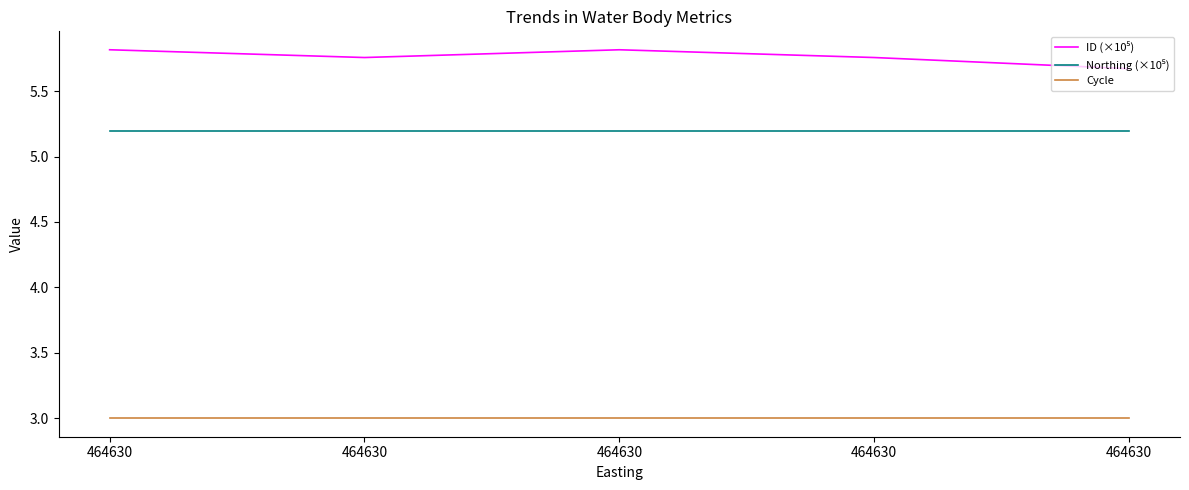

What is the difference between the maximum and minimum values in the ID (×10⁵) series?

0.1